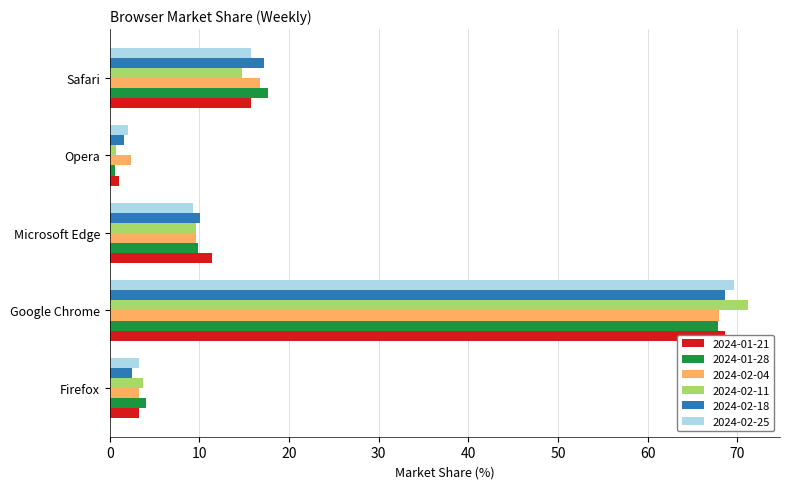

What position from the left is Google Chrome?

2